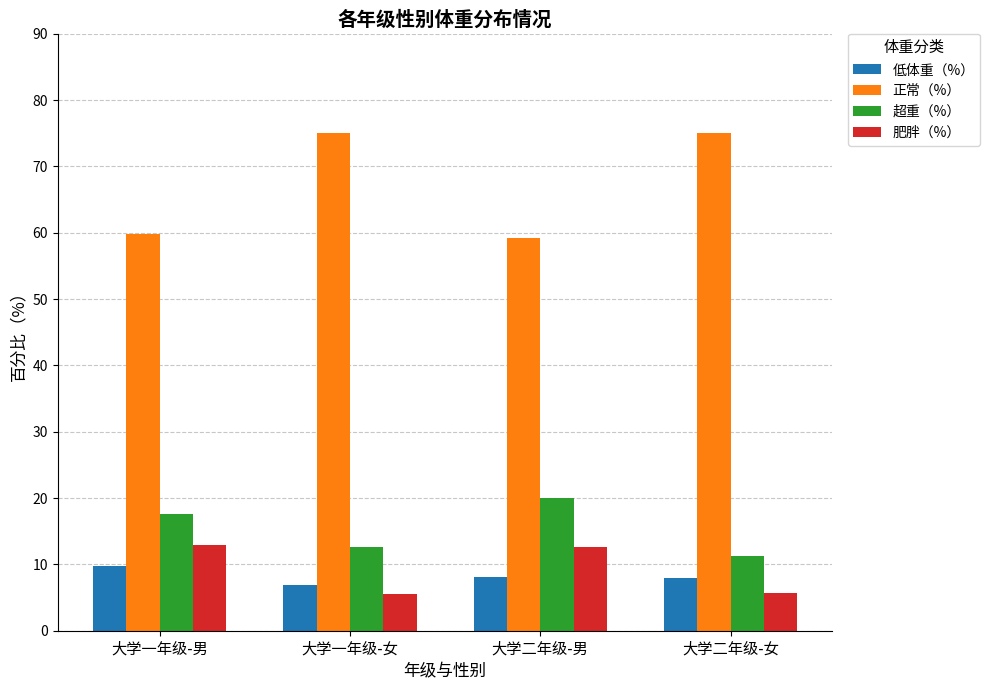

The 肥胖（%） series shows 12.6 at 大学二年级-男. True or false?

True